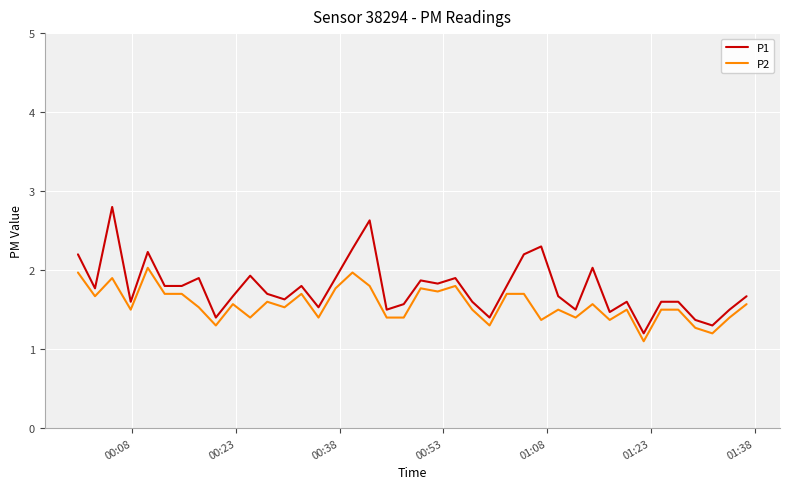

Reading right to left, transcribe all the data shown in this chart.

P1: 1.7	1.5	1.3	1.4	1.6	1.6	1.2	1.6	1.5	2.0	1.5	1.7	2.3	2.2	1.8	1.4	1.6	1.9	1.8	1.9	1.6	1.5	2.6	2.3	1.9	1.5	1.8	1.6	1.7	1.9	1.7	1.4	1.9	1.8	1.8	2.2	1.6	2.8	1.8	2.2
P2: 1.6	1.4	1.2	1.3	1.5	1.5	1.1	1.5	1.4	1.6	1.4	1.5	1.4	1.7	1.7	1.3	1.5	1.8	1.7	1.8	1.4	1.4	1.8	2.0	1.8	1.4	1.7	1.5	1.6	1.4	1.6	1.3	1.5	1.7	1.7	2.0	1.5	1.9	1.7	2.0